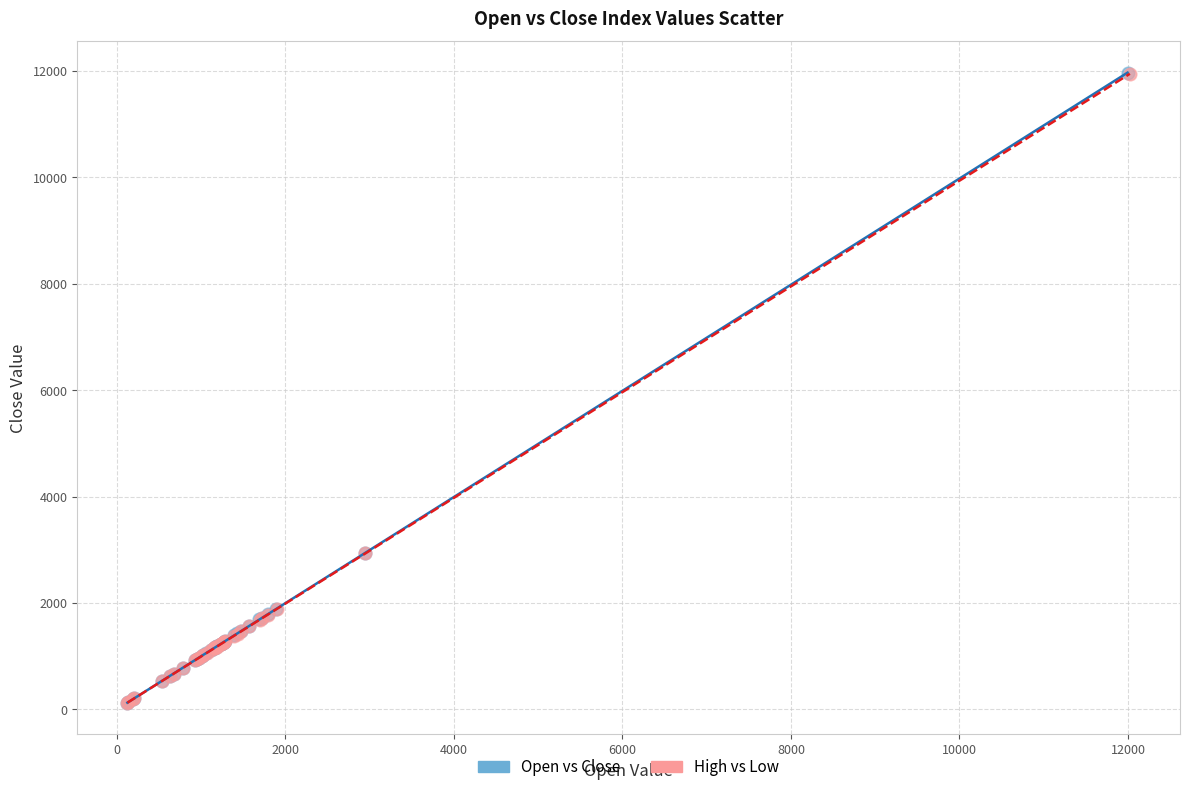

Which series has the largest Y range (max minus min)?

Open vs Close